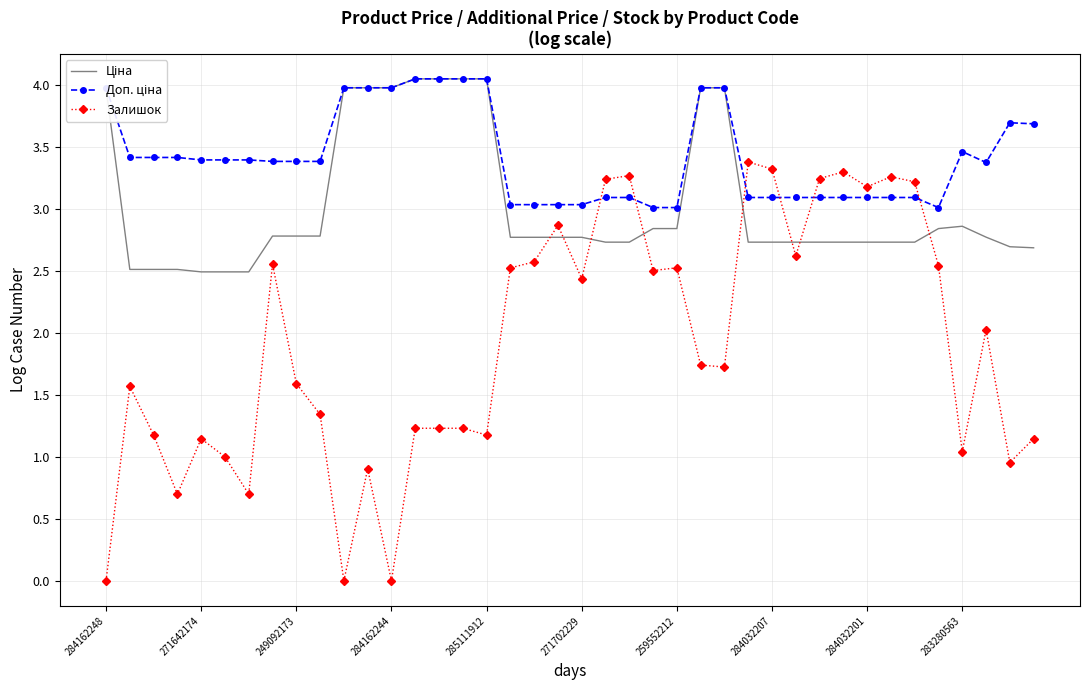

What are all the series names shown in the legend?

Ціна, Доп. ціна, Залишок